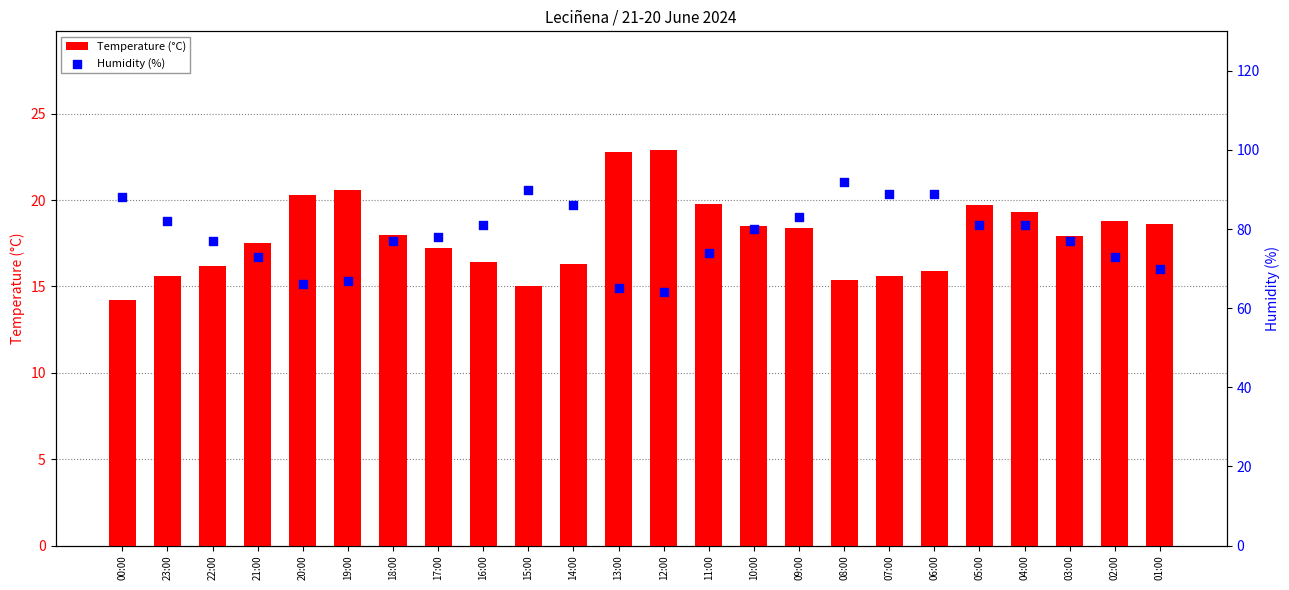

At which category is the sum across all series the highest?

08:00